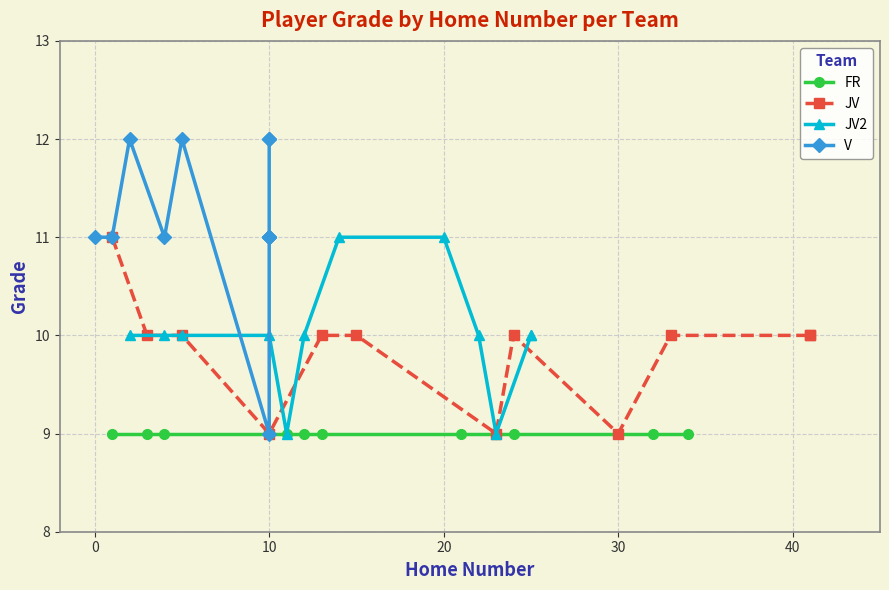

Is it true that FR equals 15 at 10?

False